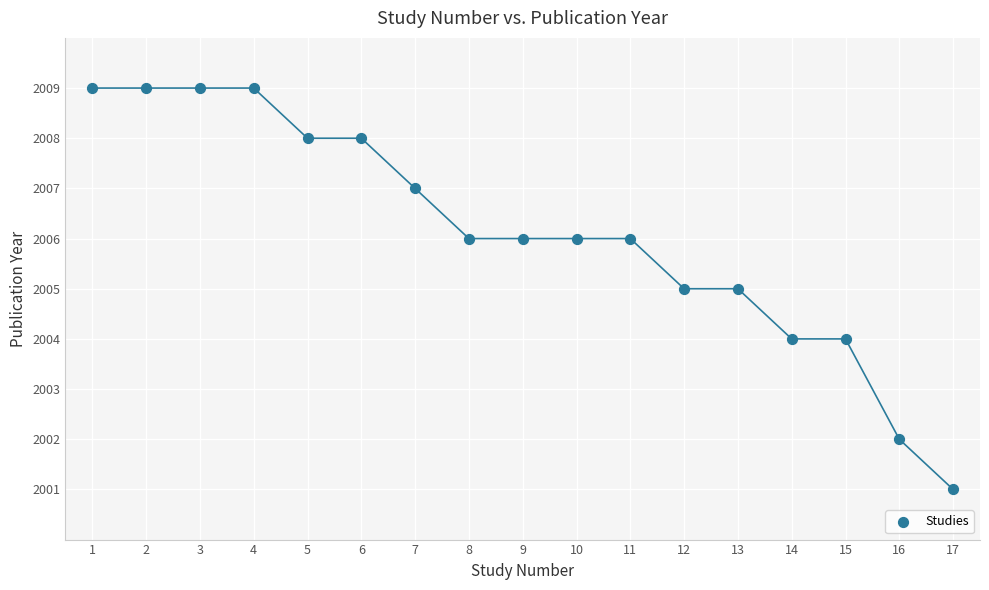

What is the range of X values (max minus min)?

16